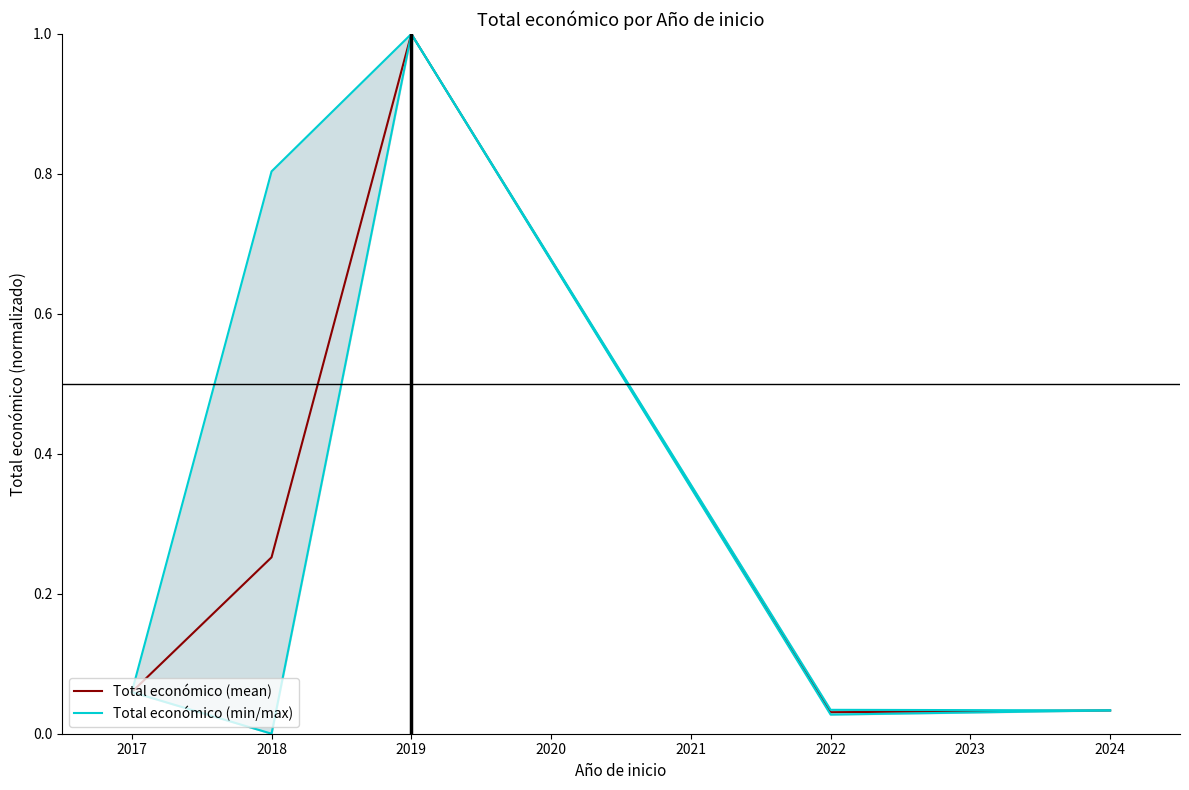

In Total económico (min/max), how many points are higher than both neighbors (excluding endpoints)?

1